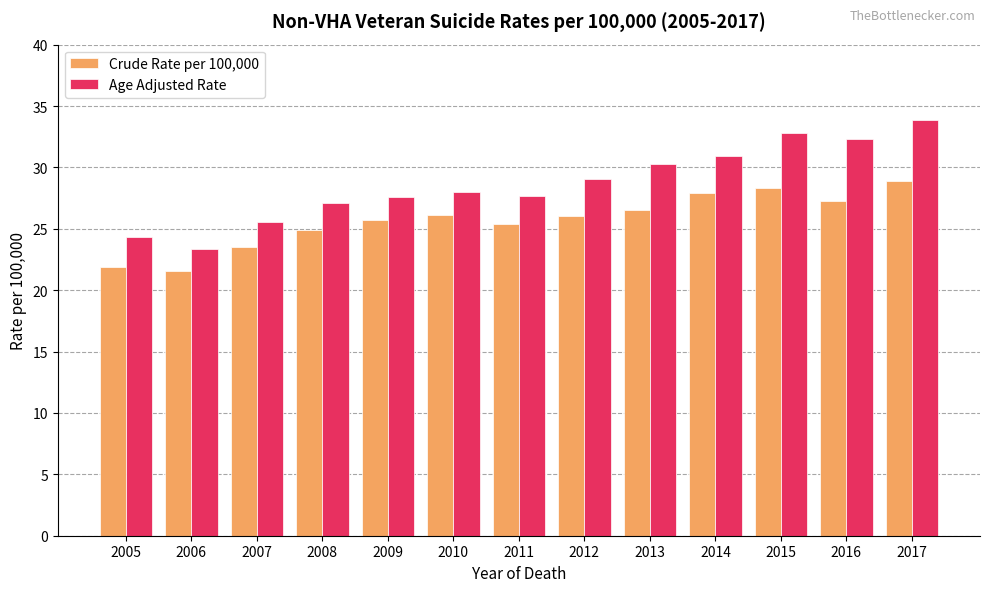

Which series has the largest range (max minus min)?

Age Adjusted Rate